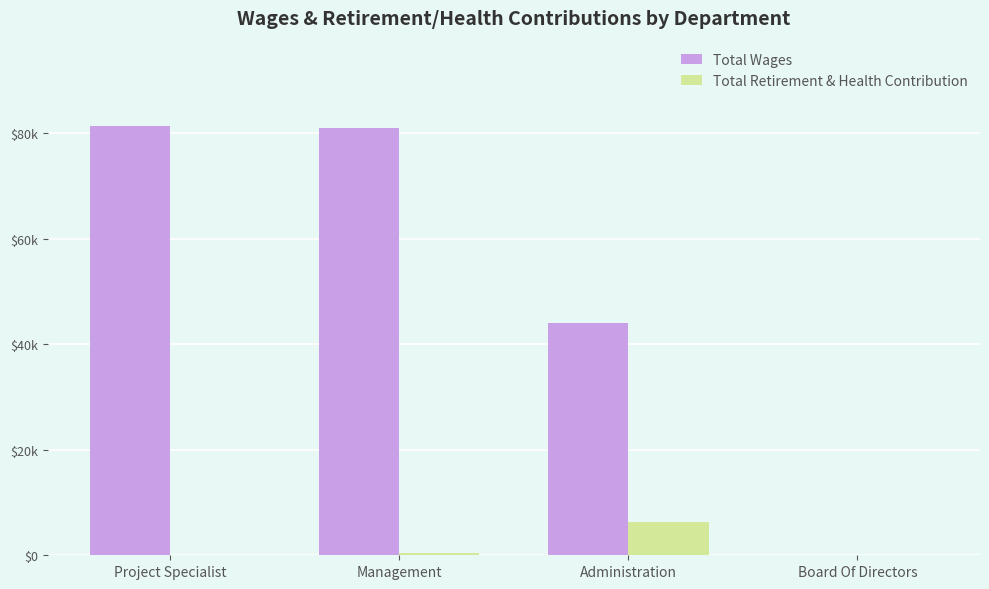

Reading left to right, what are all the values shown in this chart?

Total Wages: Project Specialist=81263	Management=80922	Administration=43970	Board Of Directors=0
Total Retirement & Health Contribution: Project Specialist=0	Management=375	Administration=6398	Board Of Directors=0